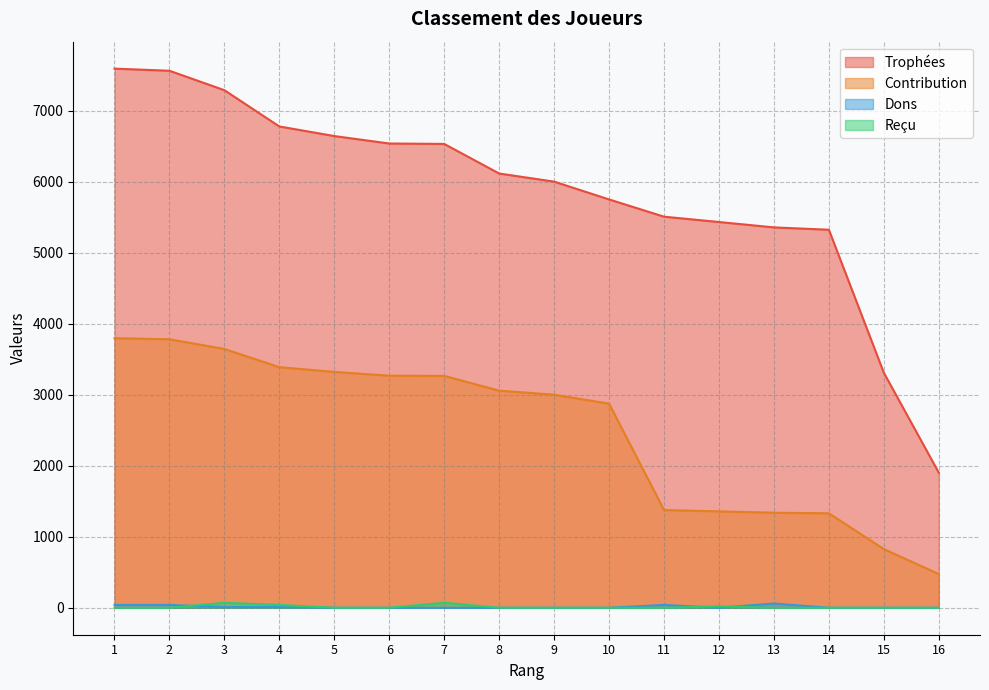

The Dons series shows 38 at 7. True or false?

False